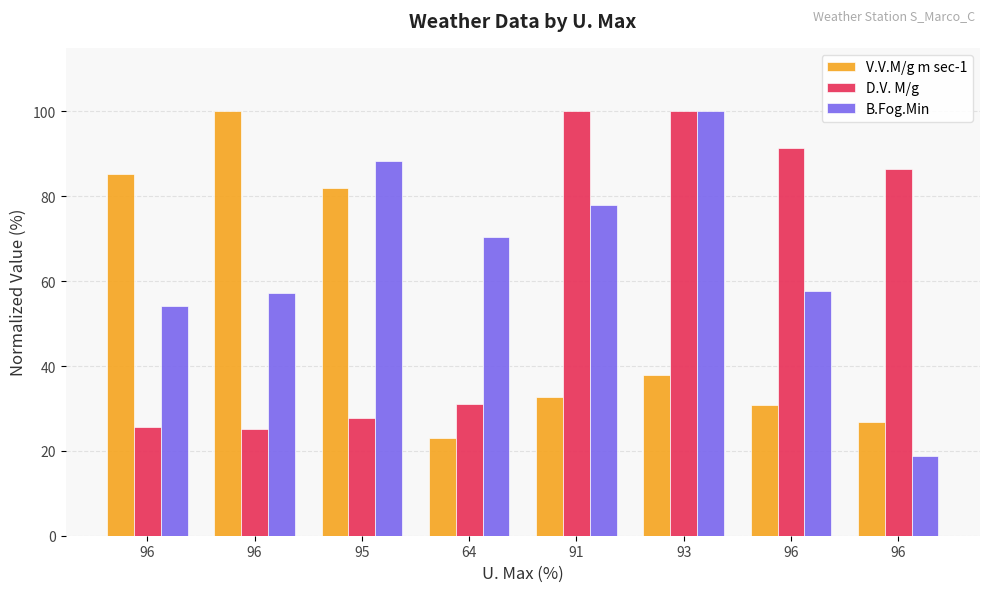

What is the value of the D.V. M/g bar at the 2nd from the left?

25.6